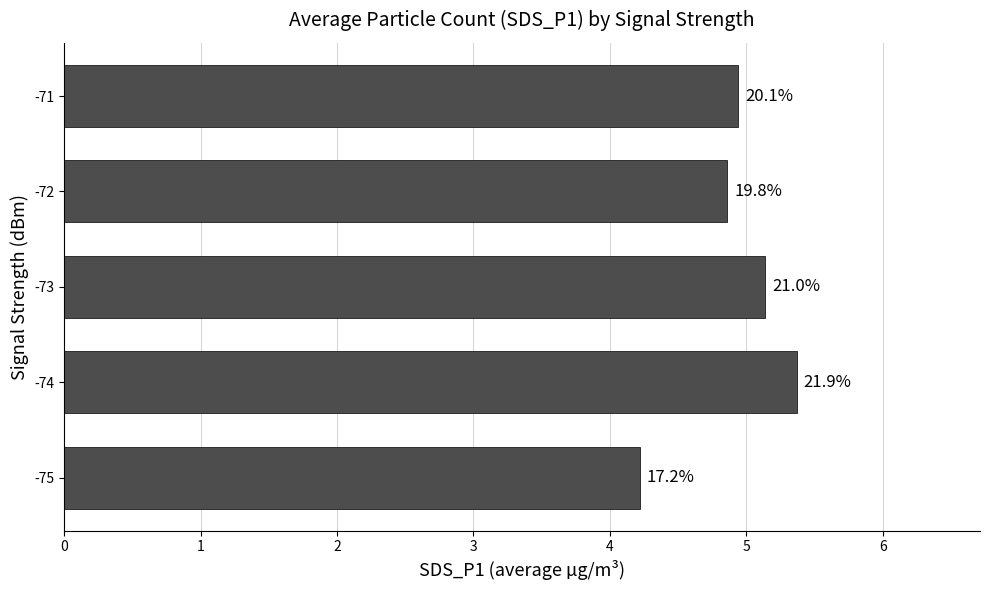

How many bars are there in total?

5